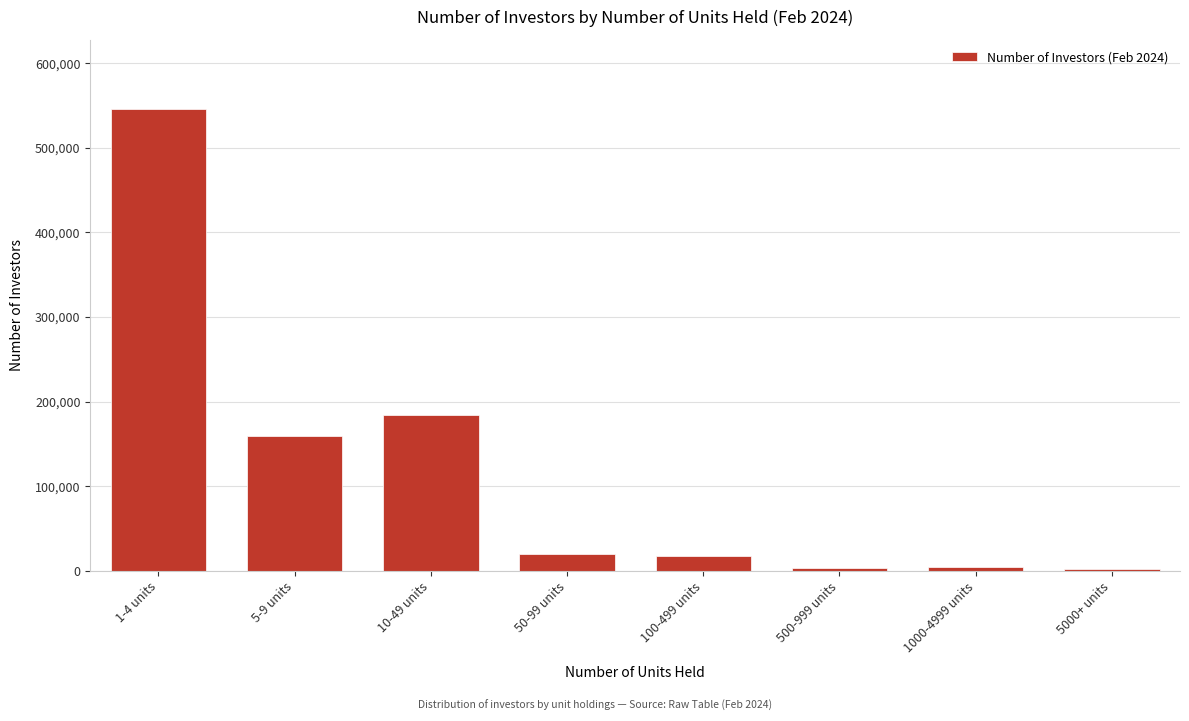

At which label is the value closest to 273728?

10-49 units